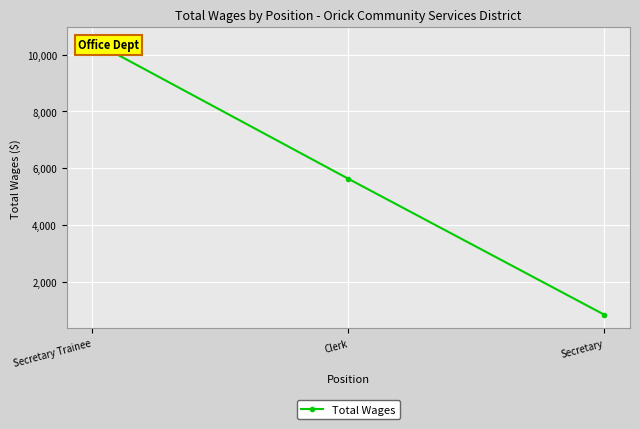

What is the value of the 1st point from the left?

10483